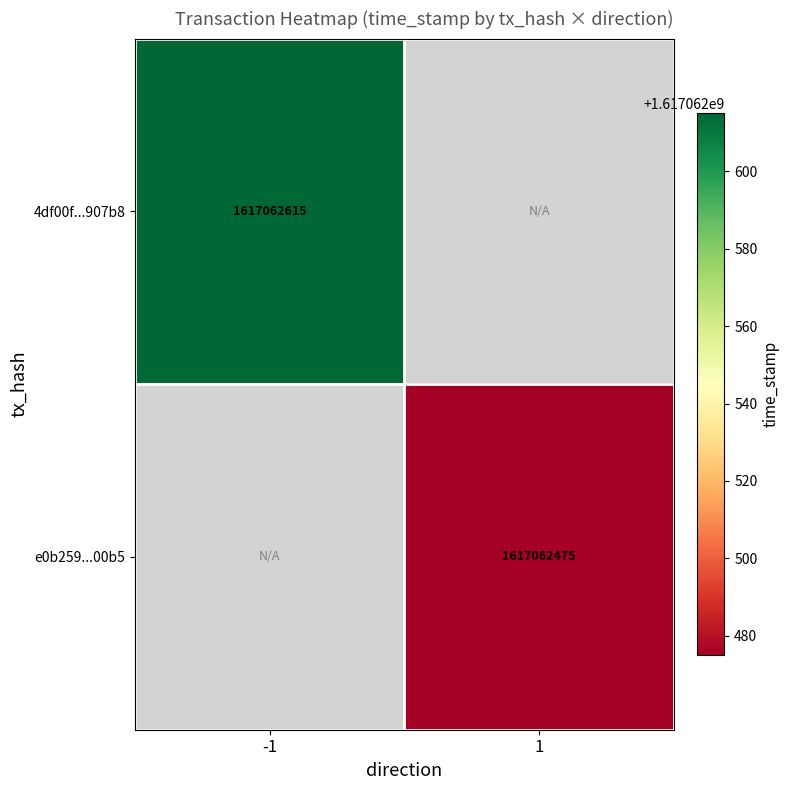

List the labels in order of e0b2591af5354d63dee30096cd38e2c9ff500b5 value, largest first.

1, 0